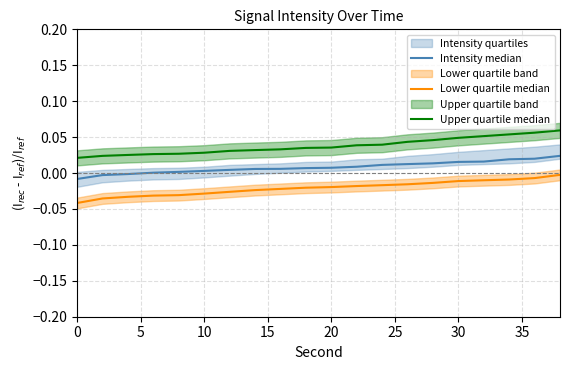

True or false: Upper quartile median and Lower quartile median intersect in this chart.

False